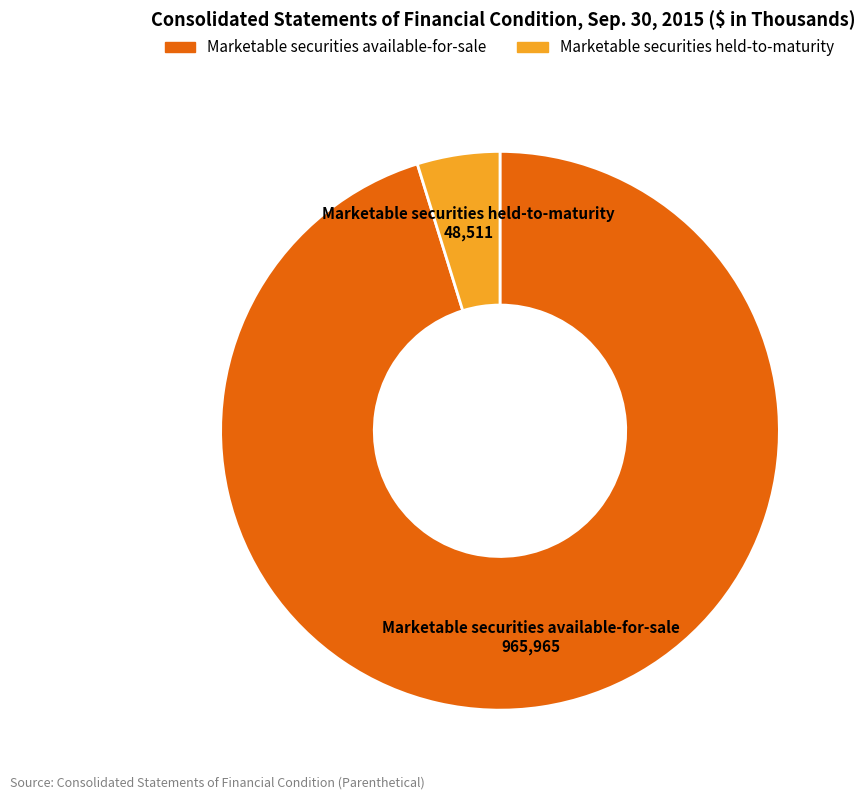

Is it true that Marketable securities held-to-maturity is 5% of the pie?

True